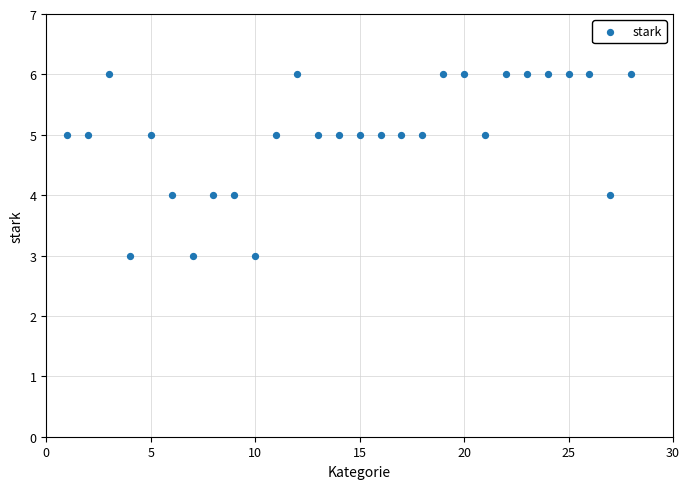

What is the range of X values (max minus min)?

27